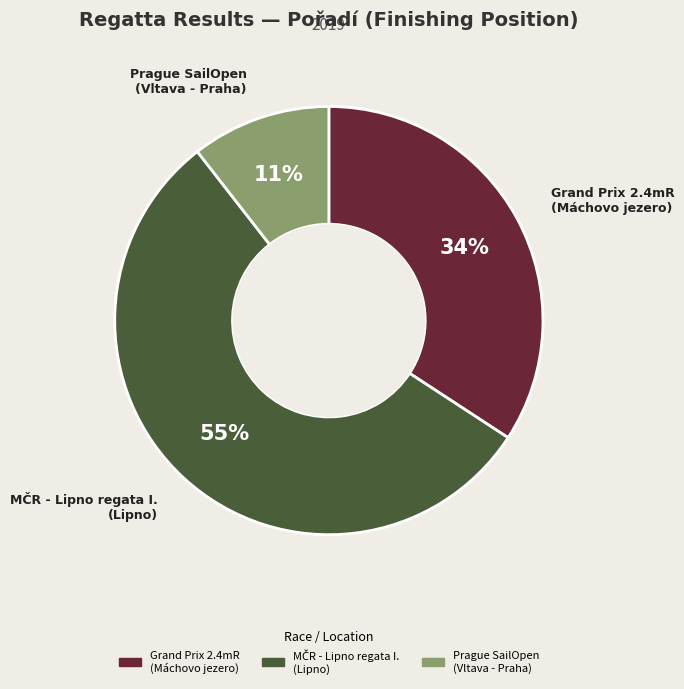

Do Prague SailOpen (Vltava - Praha) and Grand Prix 2.4mR (Máchovo jezero) together represent more than half of the pie?

No